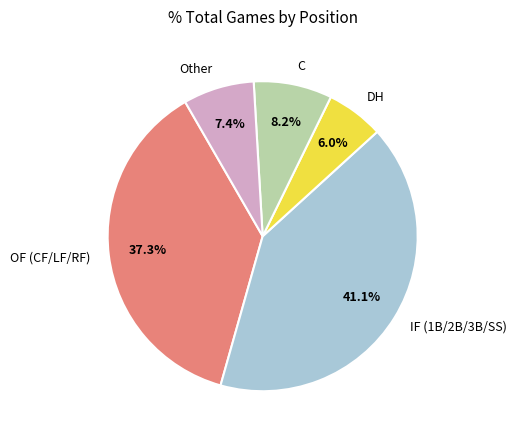

Rank the categories by value from lowest to highest.

DH, Other, C, OF (CF/LF/RF), IF (1B/2B/3B/SS)